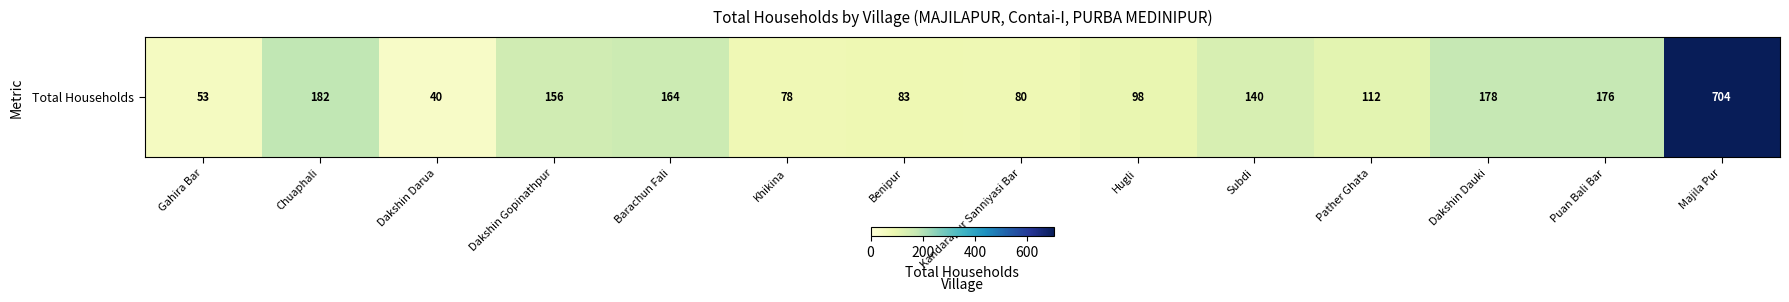

Where is the data nearest to the value 372?

Chuaphali